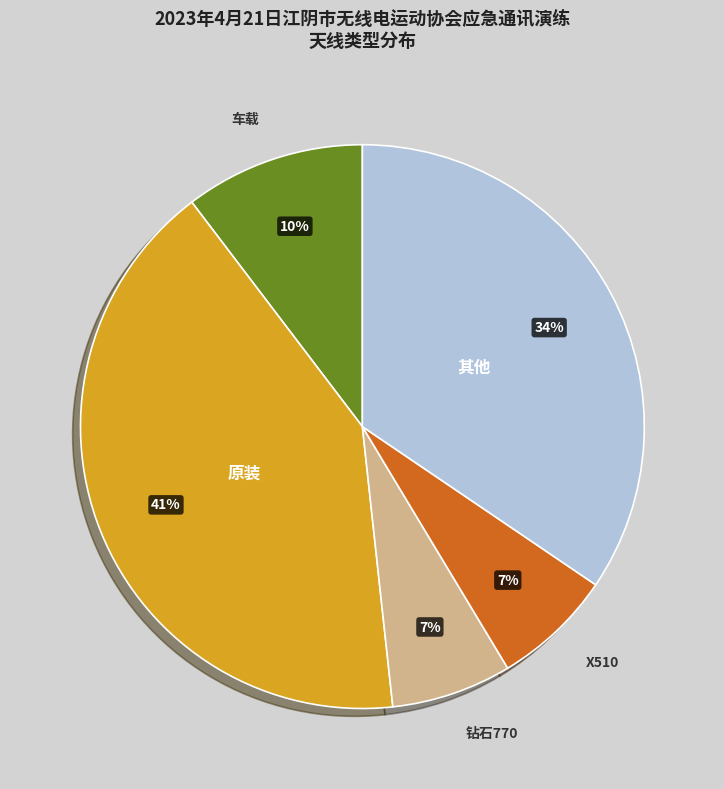

Is there any slice that represents more than half of the pie?

No